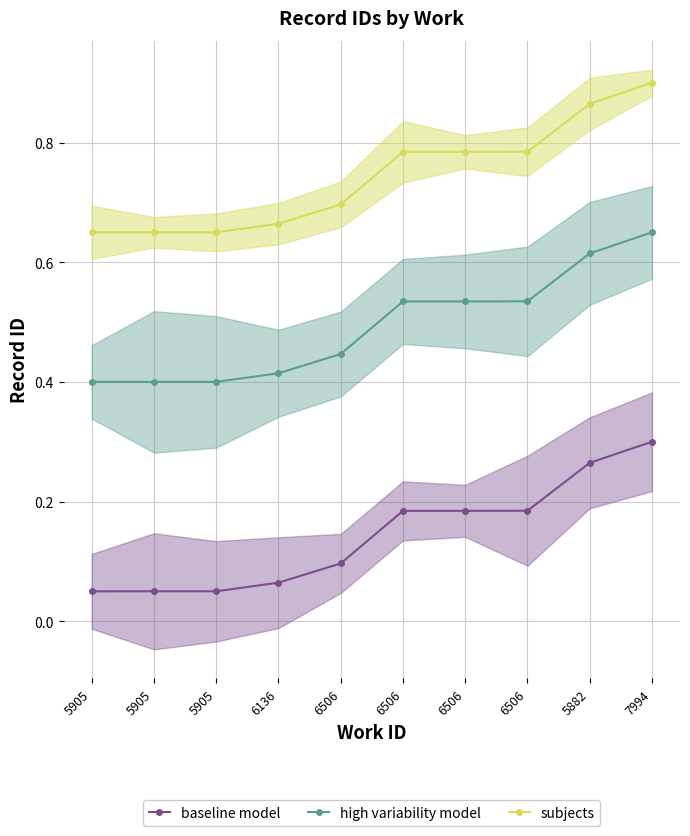

The high variability model series shows 0.1 at 6136. True or false?

False